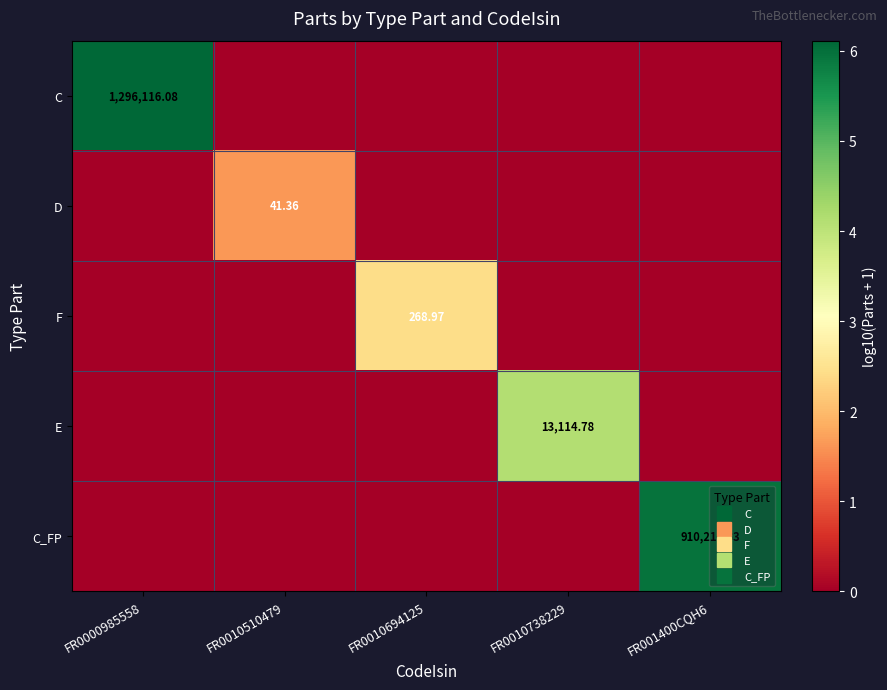

How many F values are between 0 and 1?

4